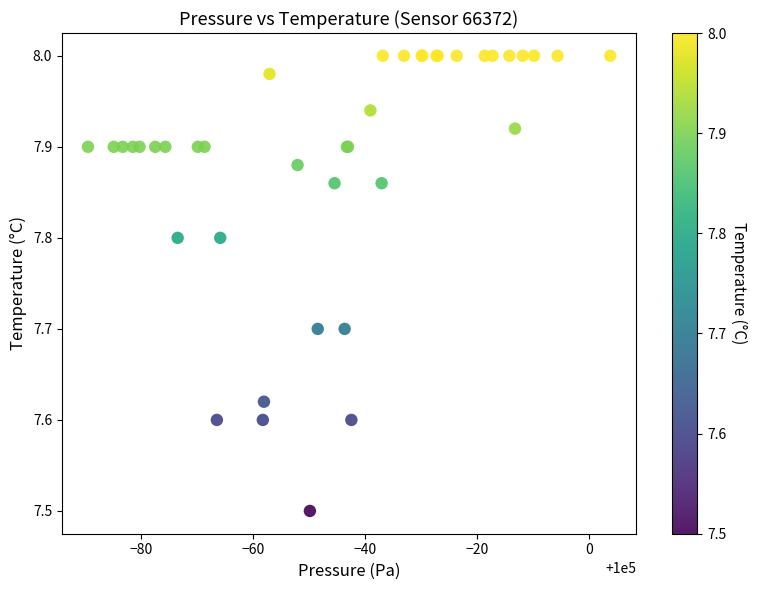

What Y value in the scatter plot is closest to 7?

7.5